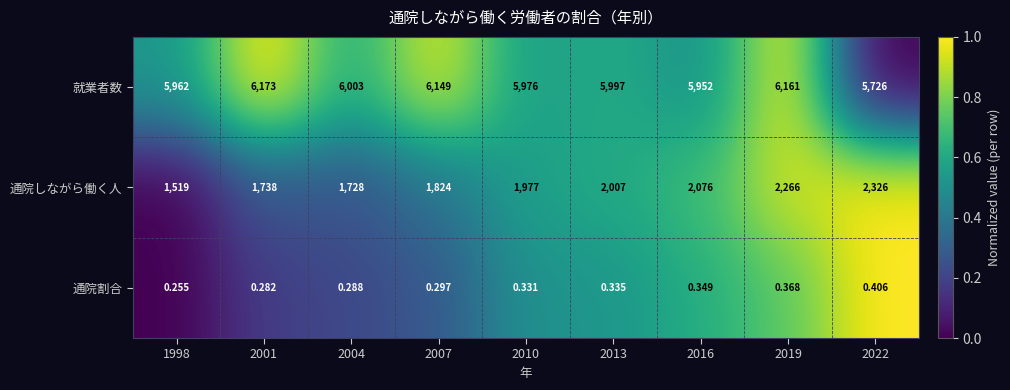

At how many categories does at least one series exceed 0?

9